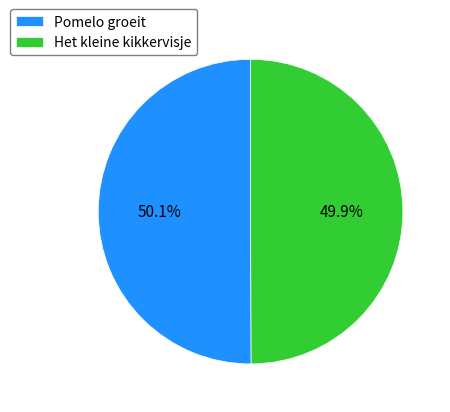

Approximately how many times larger is the value at Pomelo groeit compared to Het kleine kikkervisje?

1.0